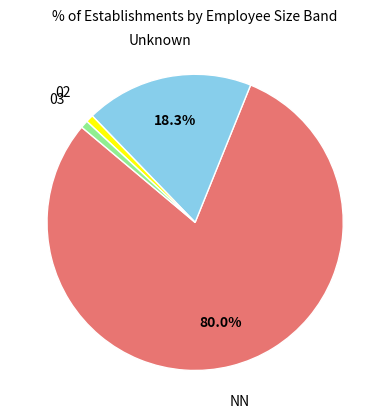

How many segments does this pie chart have?

4